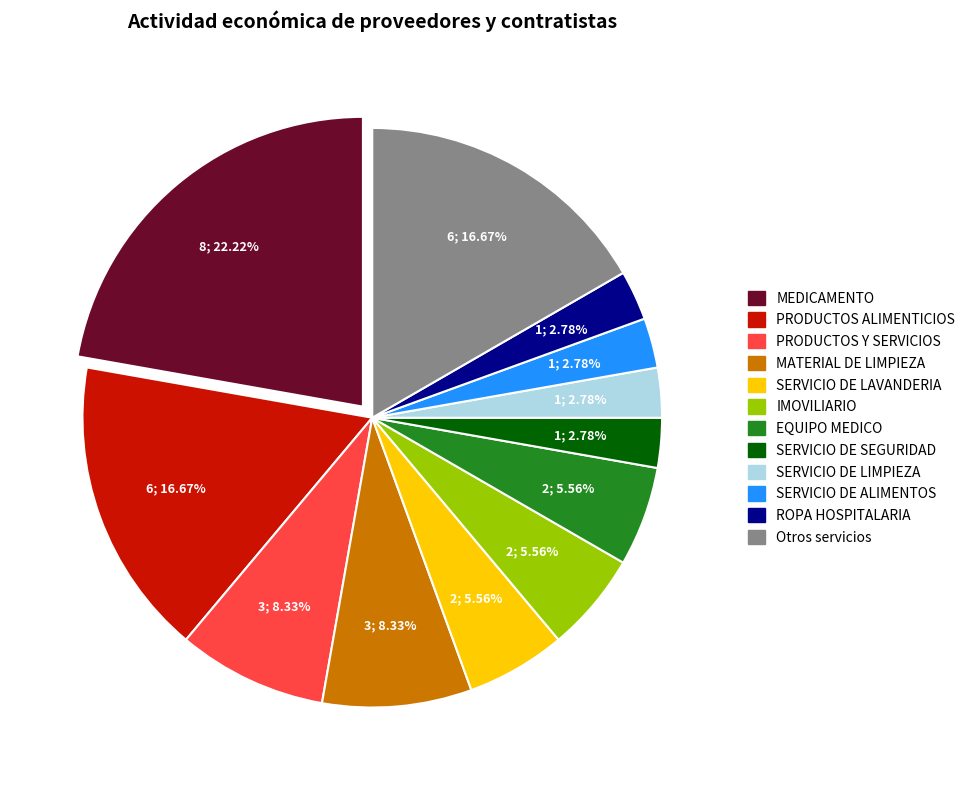

Is there any slice that represents more than half of the pie?

No